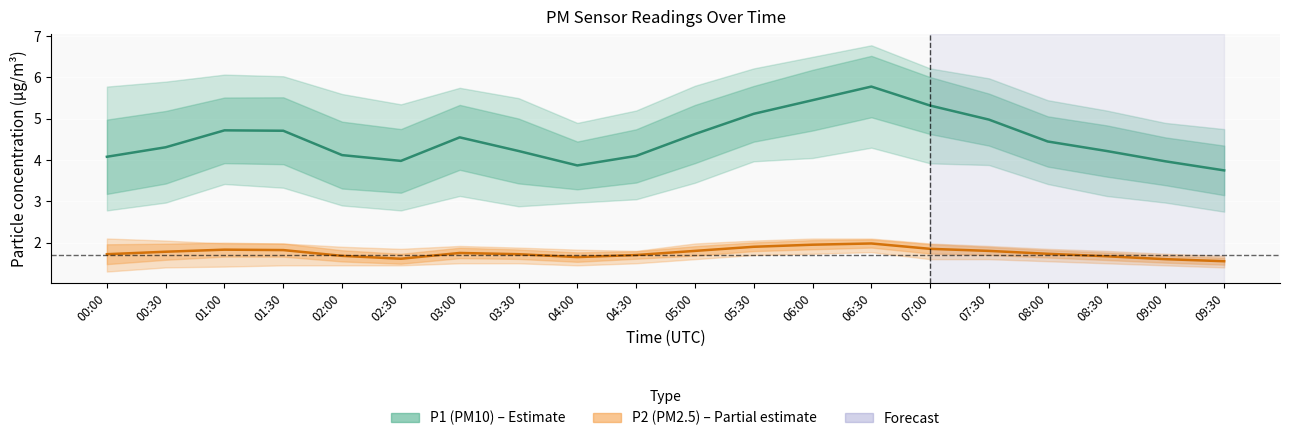

Which category has the highest value across all series?

06:30